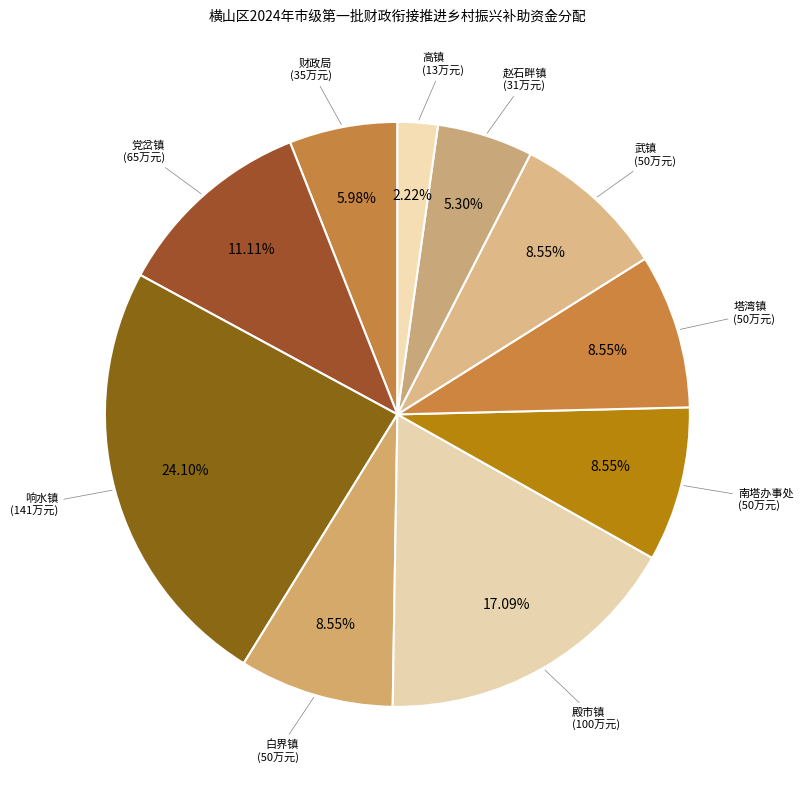

True or false: 武镇 accounts for 9% of the total.

True